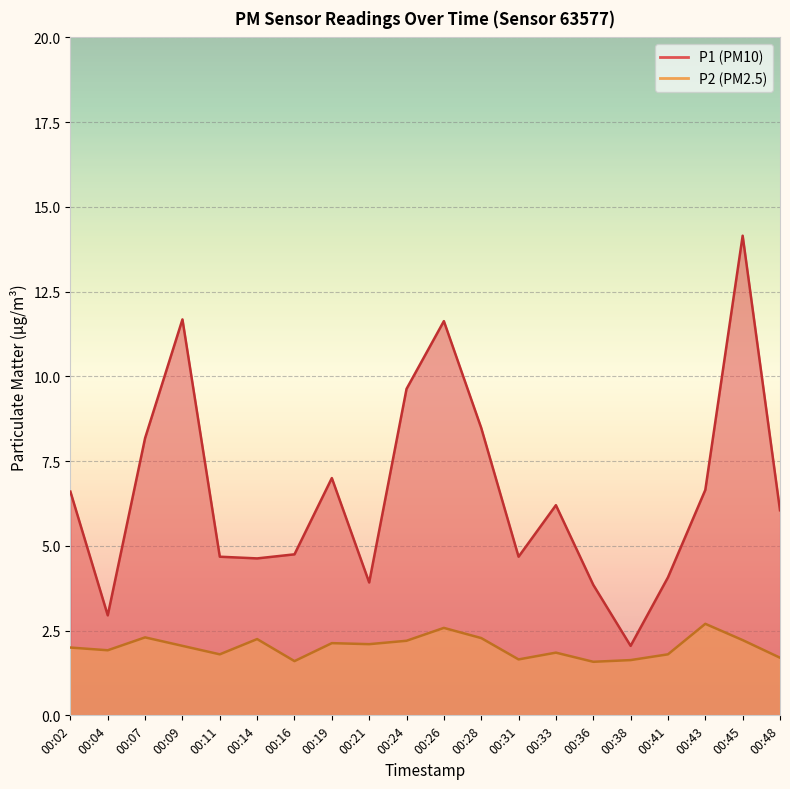

What is the difference between the P1 values at 00:43 and 00:45?

7.5